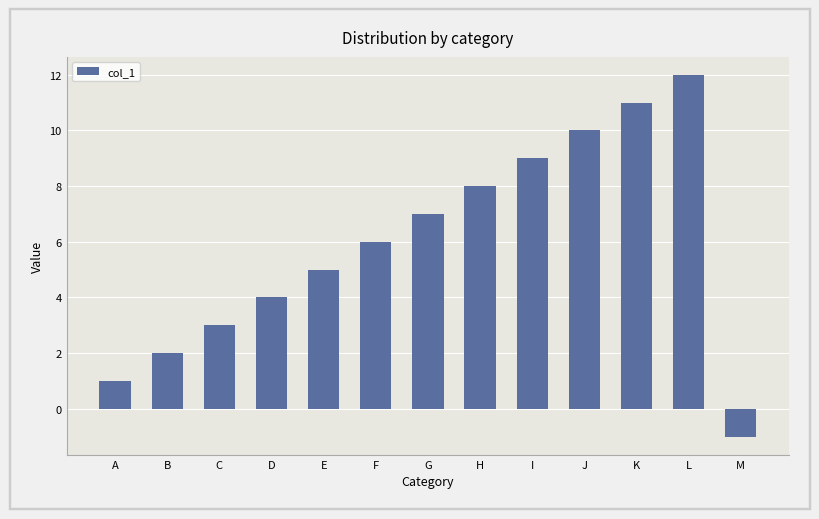

What is the change in value from A to L?

+11